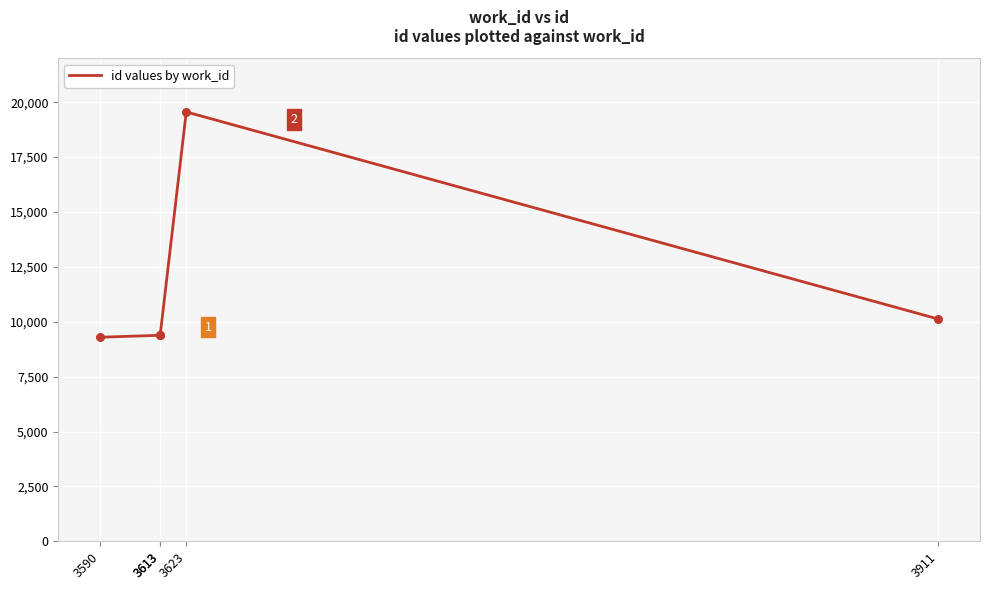

What is the change in value from 3613 to 3623?

+10174